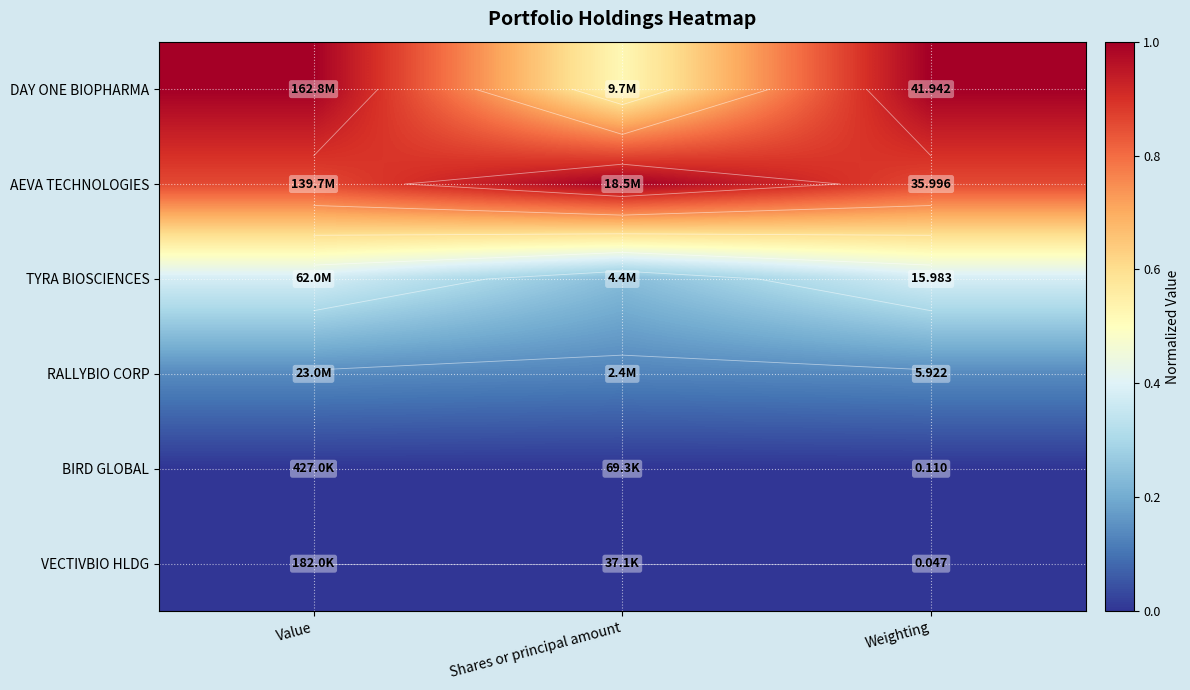

Where is TYRA BIOSCIENCES nearest to the value 0?

Shares or principal amount